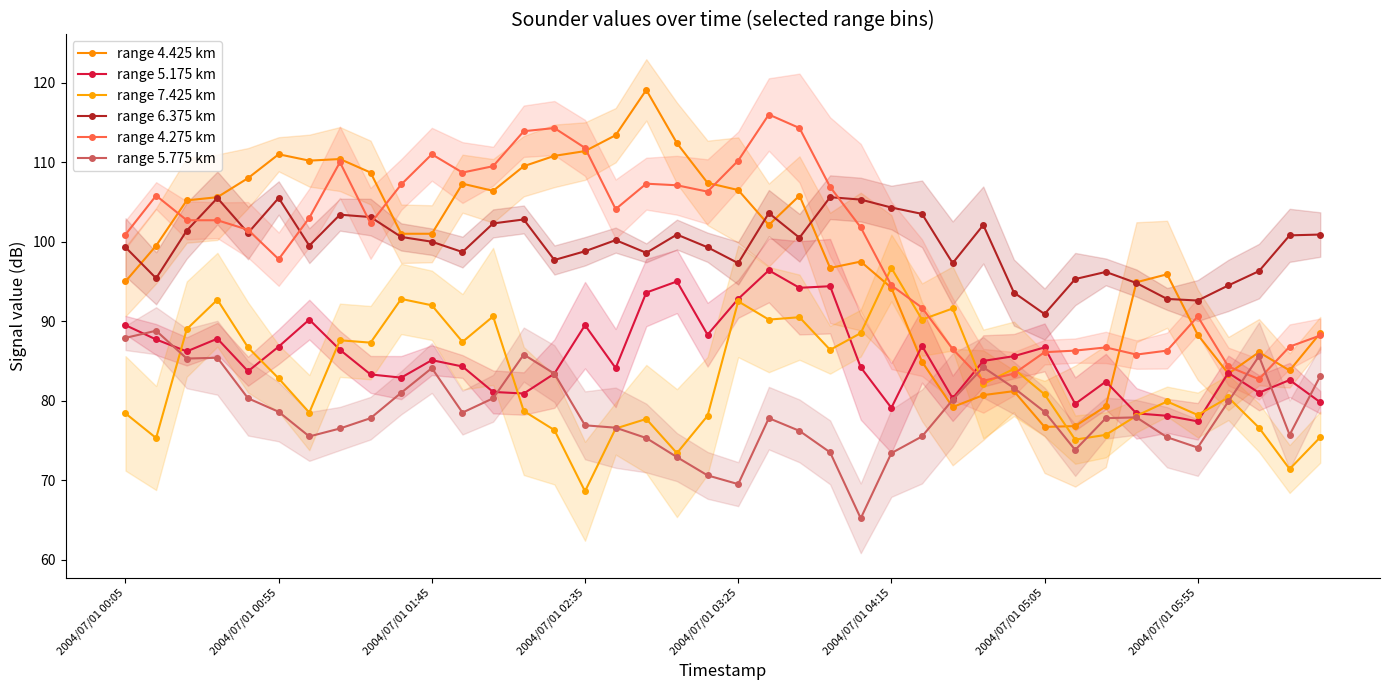

Reading right to left, transcribe all the data shown in this chart.

range 4.425 km: 88.5	83.8	86.1	83.4	88.3	95.9	94.9	79.3	76.8	76.7	81.2	80.7	79.2	84.9	94.2	97.5	96.7	105.8	102.1	106.5	107.4	112.4	119.1	113.4	111.4	110.8	109.5	106.4	107.3	101.0	101.0	108.7	110.4	110.2	111.0	108.0	105.6	105.2	99.5	95.0
range 5.175 km: 79.8	82.6	81.0	83.5	77.4	78.1	78.4	82.4	79.6	86.7	85.6	85.0	80.3	86.9	79.1	84.2	94.4	94.2	96.4	92.8	88.3	95.0	93.6	84.1	89.5	83.4	80.9	81.1	84.3	85.1	82.9	83.3	86.4	90.2	86.8	83.7	87.8	86.2	87.7	89.5
range 7.425 km: 75.4	71.4	76.6	80.4	78.2	79.9	78.1	75.7	75.1	80.8	84.0	82.1	91.6	90.2	96.7	88.5	86.4	90.5	90.2	92.5	78.1	73.4	77.7	76.5	68.6	76.3	78.7	90.6	87.4	92.0	92.8	87.3	87.6	78.5	82.8	86.7	92.7	89.0	75.3	78.4
range 6.375 km: 100.9	100.8	96.3	94.5	92.6	92.8	94.8	96.2	95.3	90.9	93.6	102.1	97.3	103.5	104.3	105.3	105.6	100.5	103.6	97.3	99.3	100.9	98.6	100.2	98.8	97.7	102.8	102.3	98.7	100.0	100.6	103.1	103.4	99.5	105.5	101.1	105.5	101.4	95.4	99.3
range 4.275 km: 88.2	86.8	82.7	84.3	90.6	86.3	85.8	86.7	86.3	86.1	83.4	82.5	86.5	91.7	94.5	101.8	106.9	114.3	116.0	110.2	106.3	107.1	107.3	104.1	111.8	114.3	113.9	109.5	108.7	111.0	107.2	102.3	110.0	103.0	97.8	101.5	102.7	102.7	105.8	100.9
range 5.775 km: 83.1	75.7	85.6	79.9	74.1	75.4	77.9	77.8	73.8	78.6	81.6	84.2	80.1	75.5	73.4	65.2	73.5	76.2	77.8	69.5	70.6	72.9	75.3	76.6	76.9	83.4	85.8	80.3	78.5	84.1	81.0	77.8	76.5	75.5	78.6	80.3	85.4	85.3	88.8	87.9